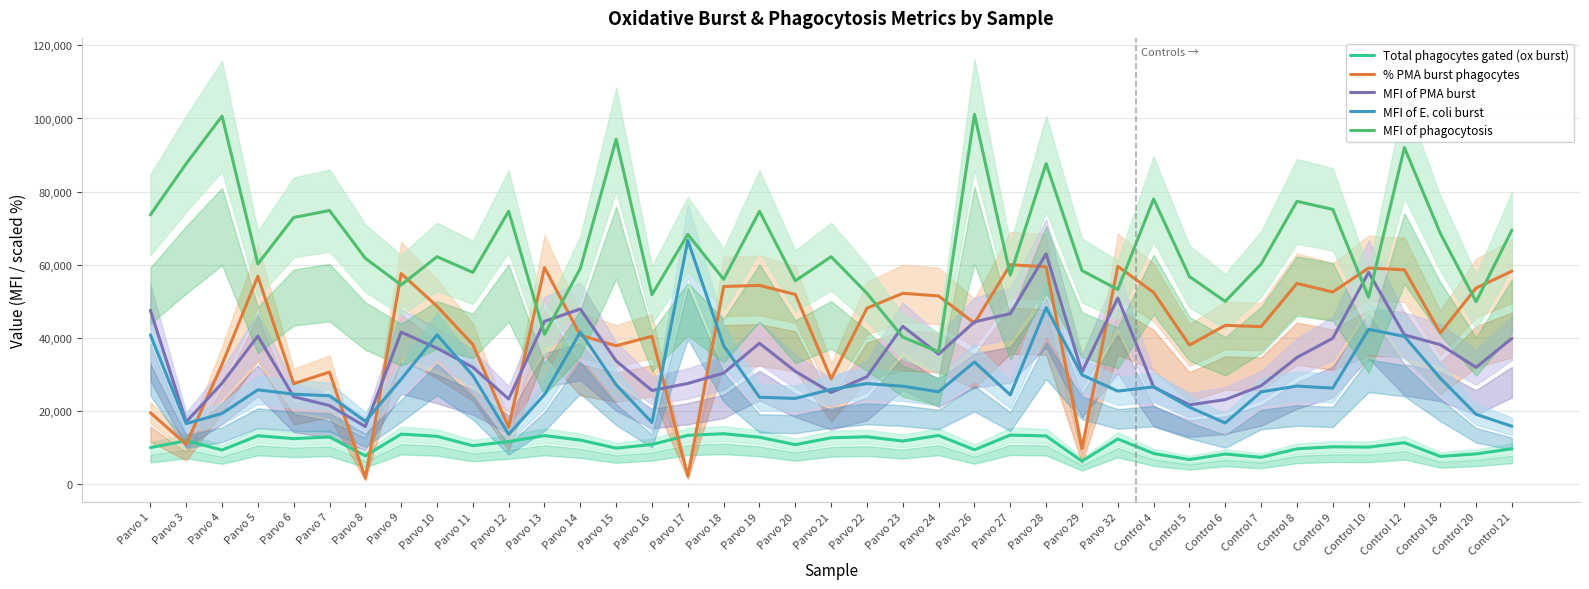

What is the difference between the second highest and second lowest values in the MFI of phagocytosis series?

60420.1